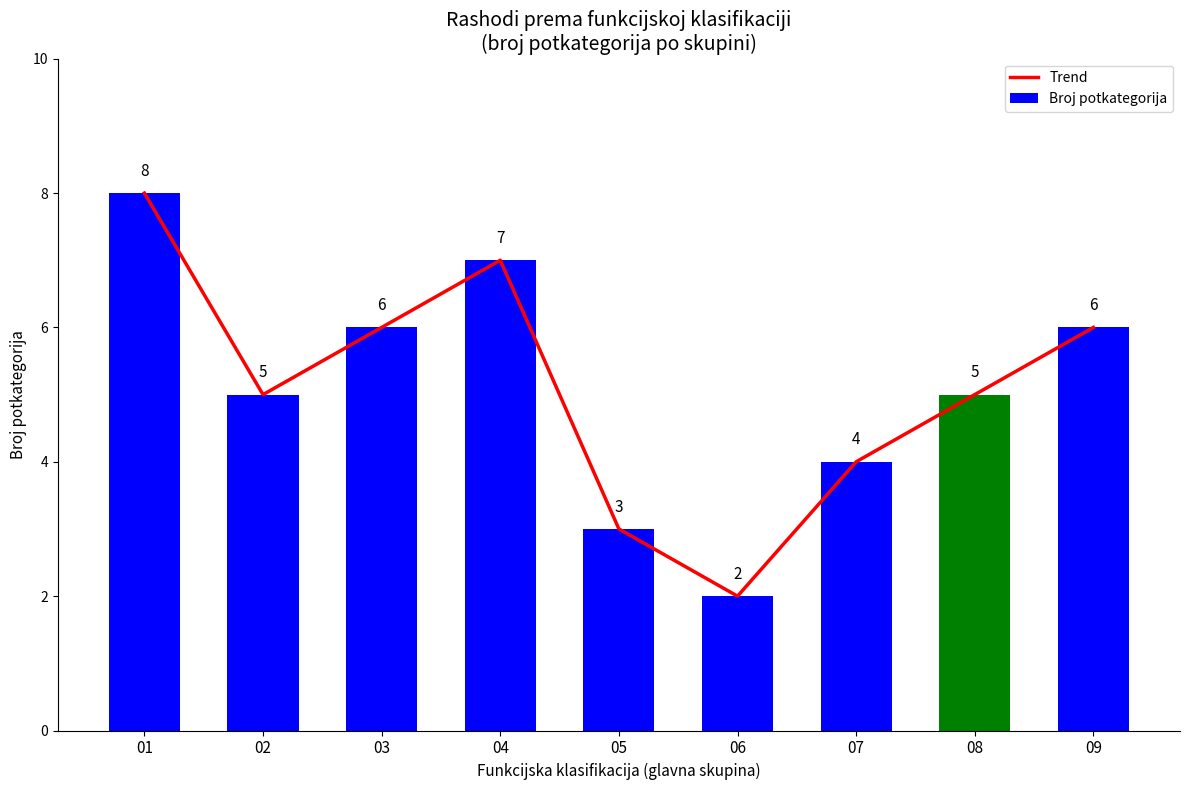

What is the sum of all Broj potkategorija values?

46